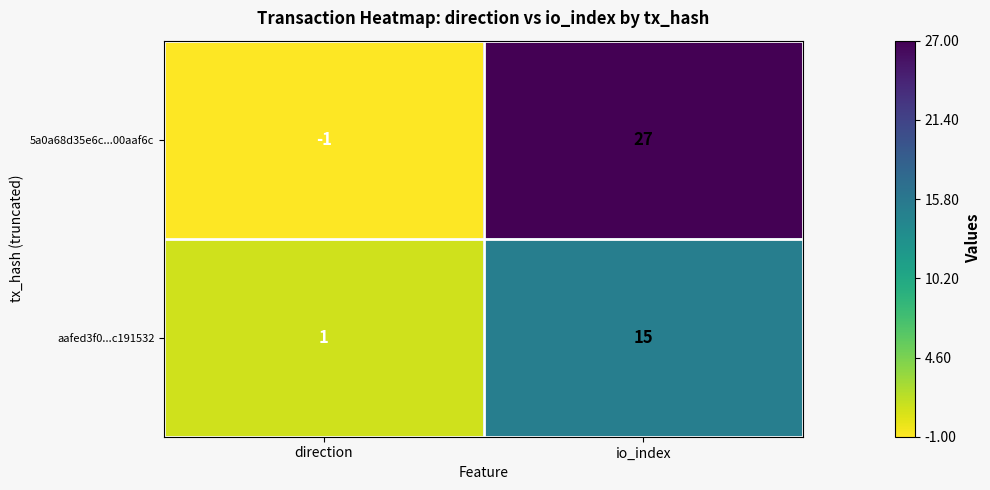

What is the difference between the highest and lowest values at io_index?

12